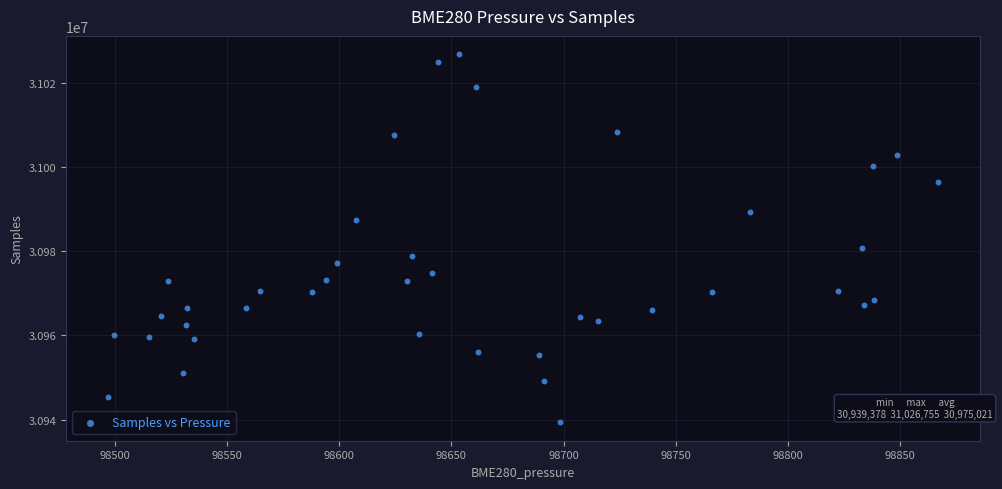

What is the range of Y values (max minus min)?

87377